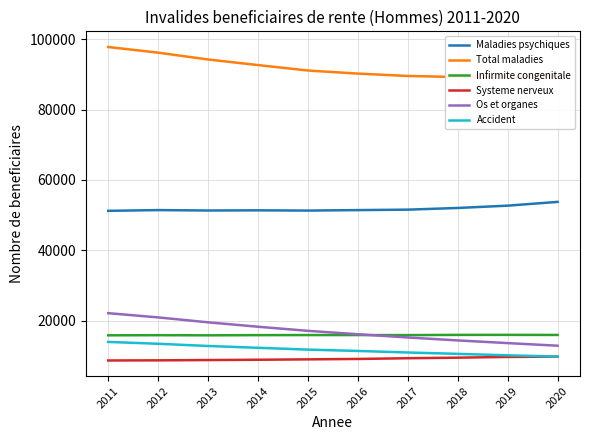

How many lines are shown in the chart?

6